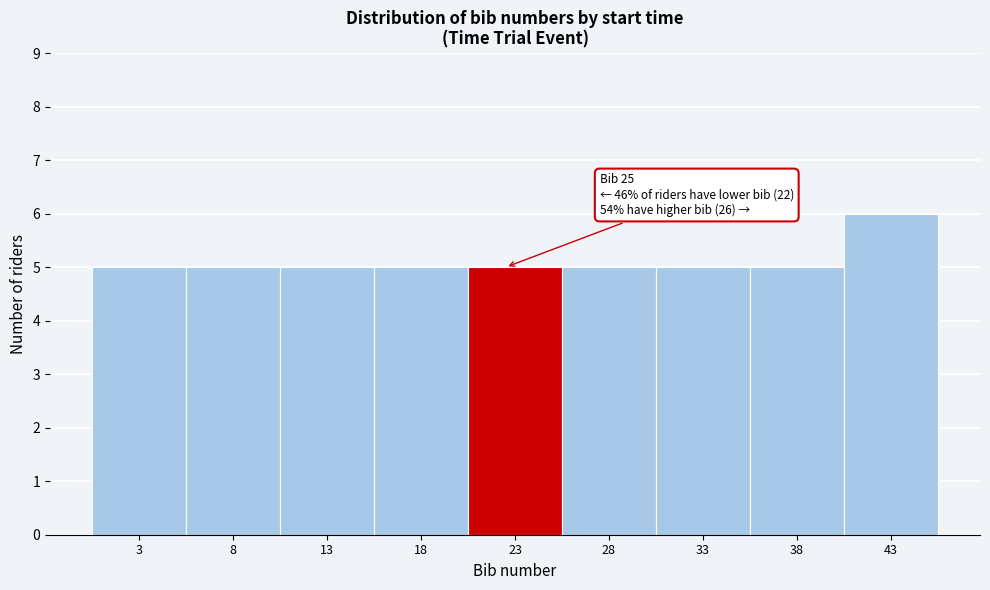

Reading left to right, list all the values displayed in this chart.

3=5	8=5	13=5	18=5	23=5	28=5	33=5	38=5	43=6